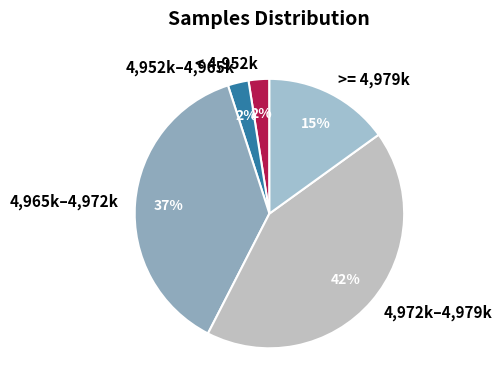

Between 4,972k–4,979k and < 4,952k, which is larger?

4,972k–4,979k